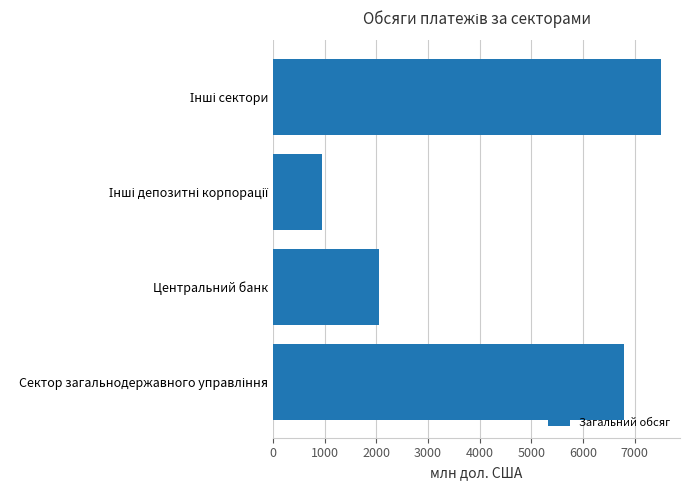

What is the maximum value shown in the chart?

7504.2